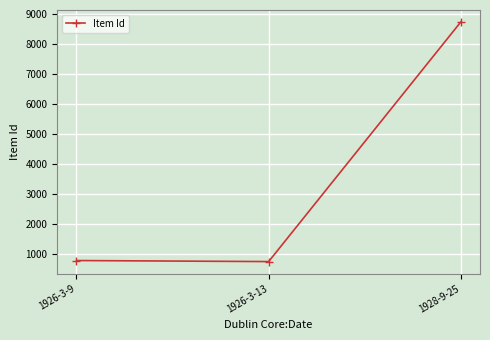

True or false: the data shows 8743 at 1928-9-25.

True